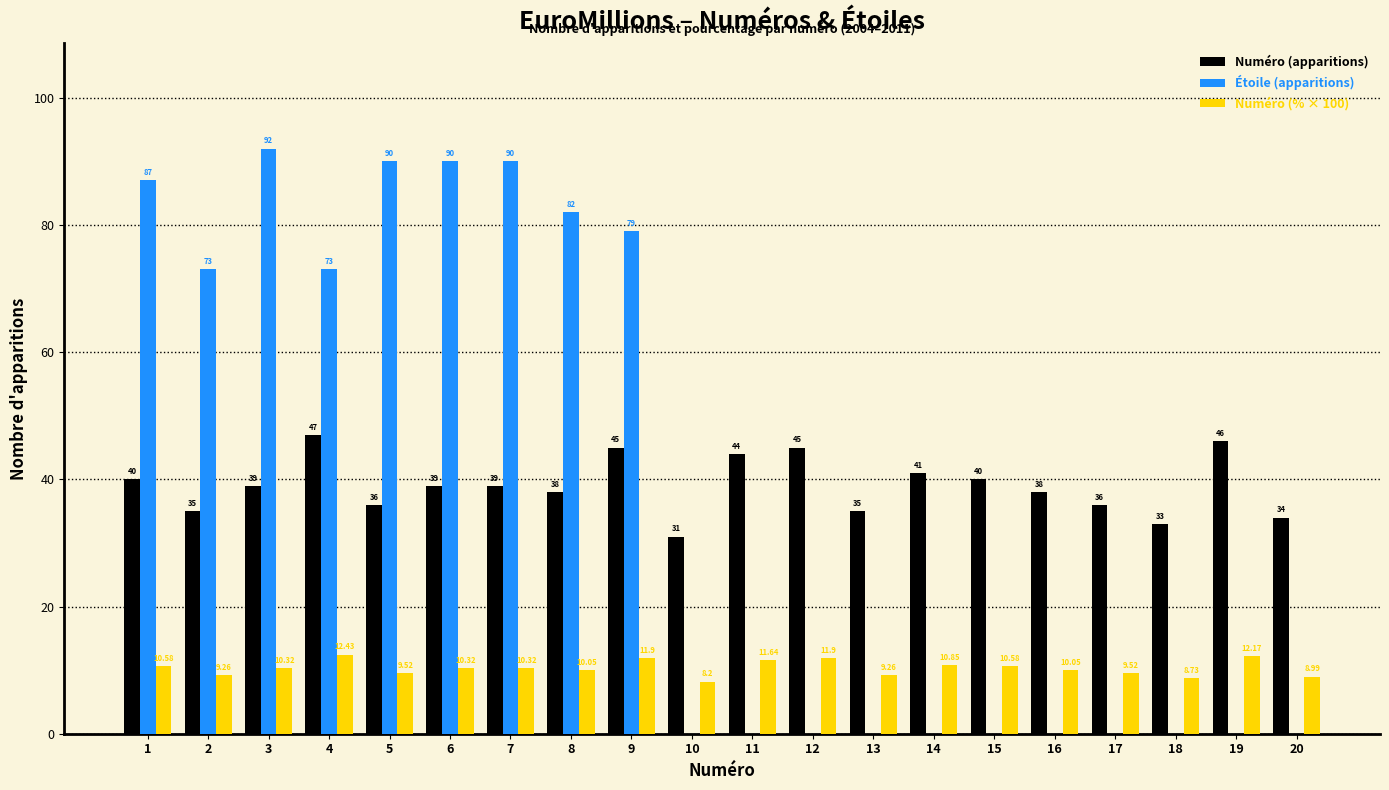

What is the sum of the Étoile (apparitions) values at 4 and 2?

146.0